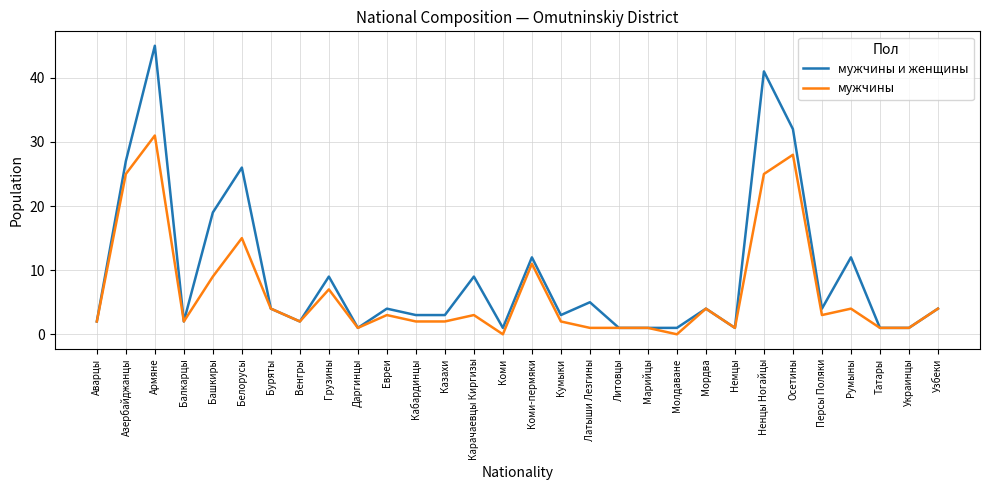

True or false: мужчины has more than 2 points higher than both neighbors.

True